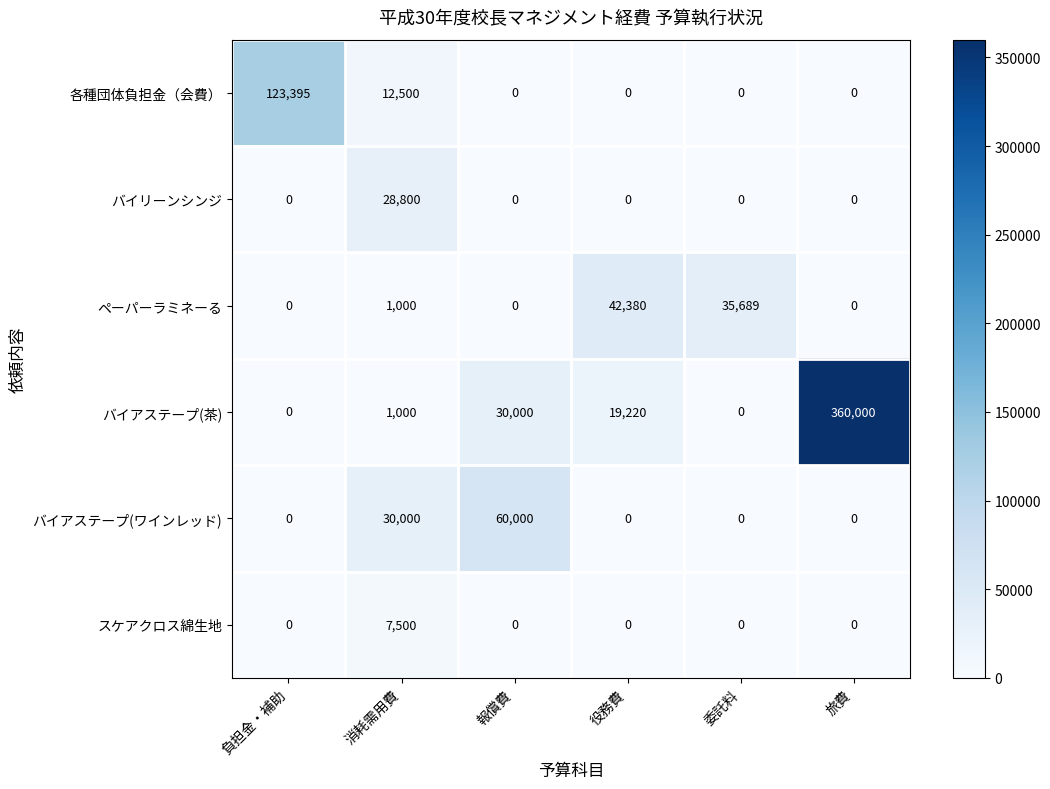

How many data points in ペーパーラミネーる are less than 1000?

3